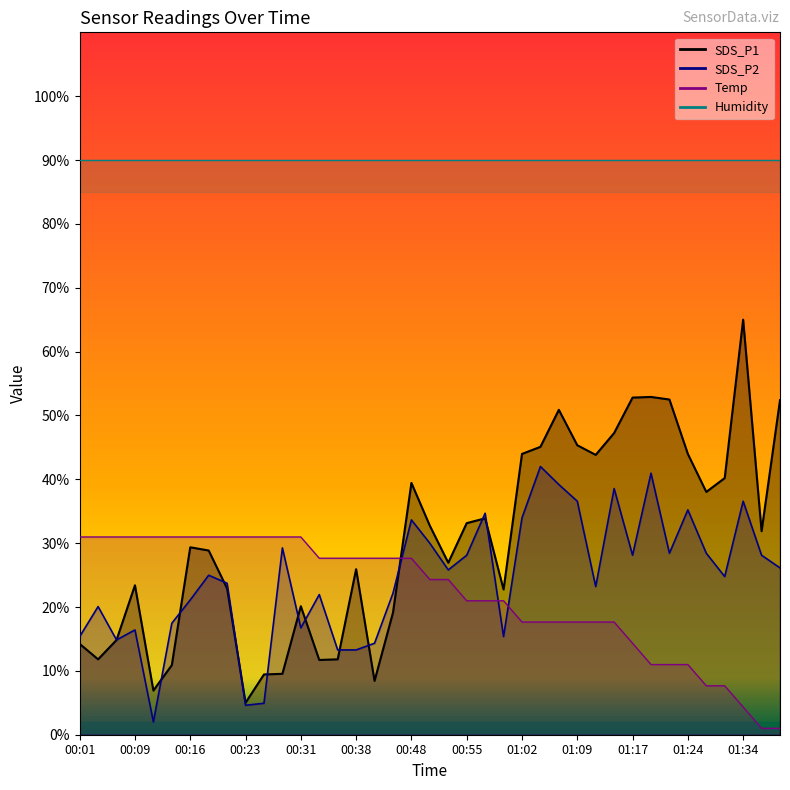

At which category is the sum across all series the highest?

01:07